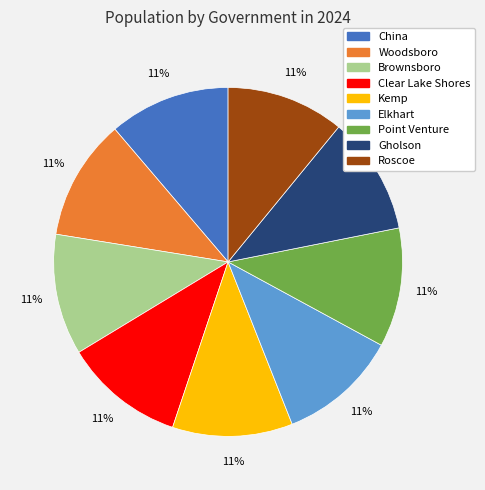

Is Clear Lake Shores the majority of the pie?

No